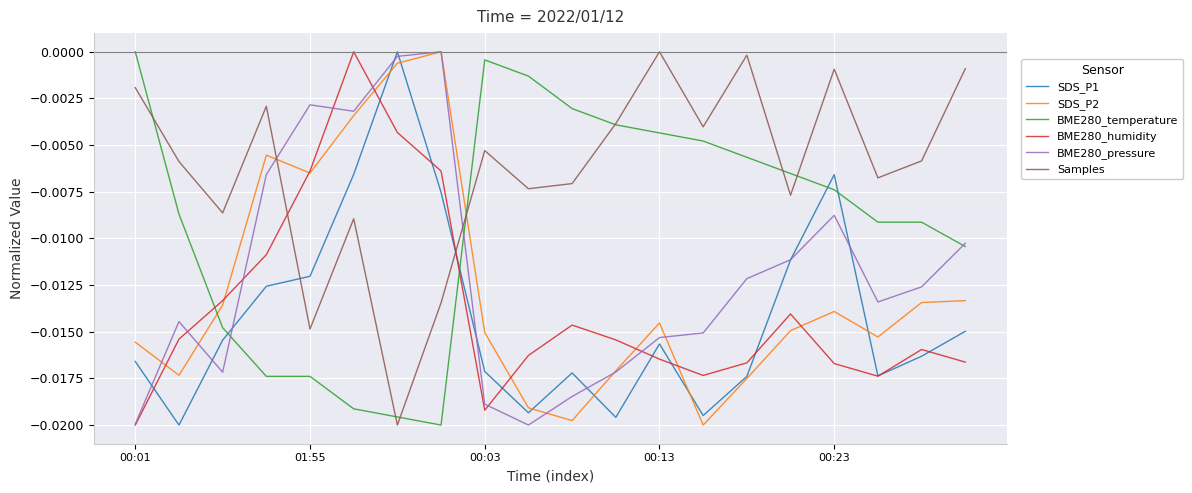

How many intersections are there between Samples and SDS_P2?

2